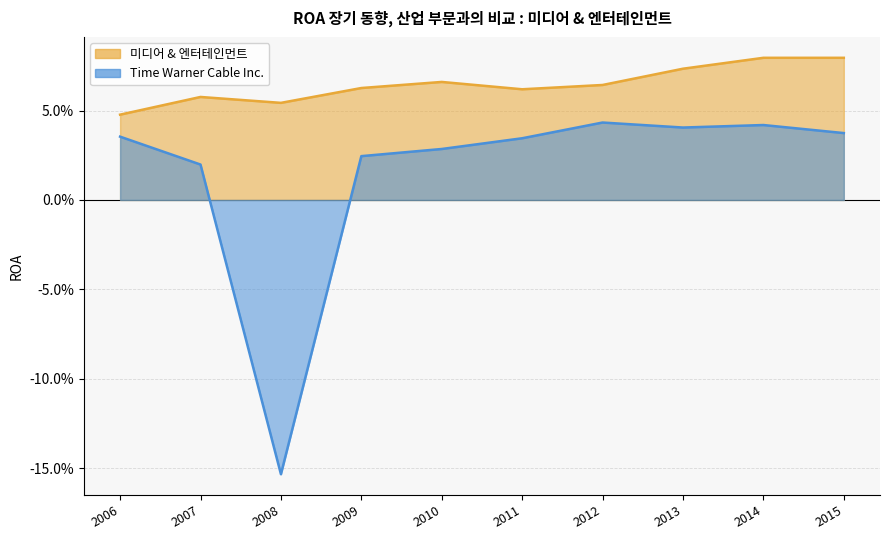

Count the number of data series in this chart.

2